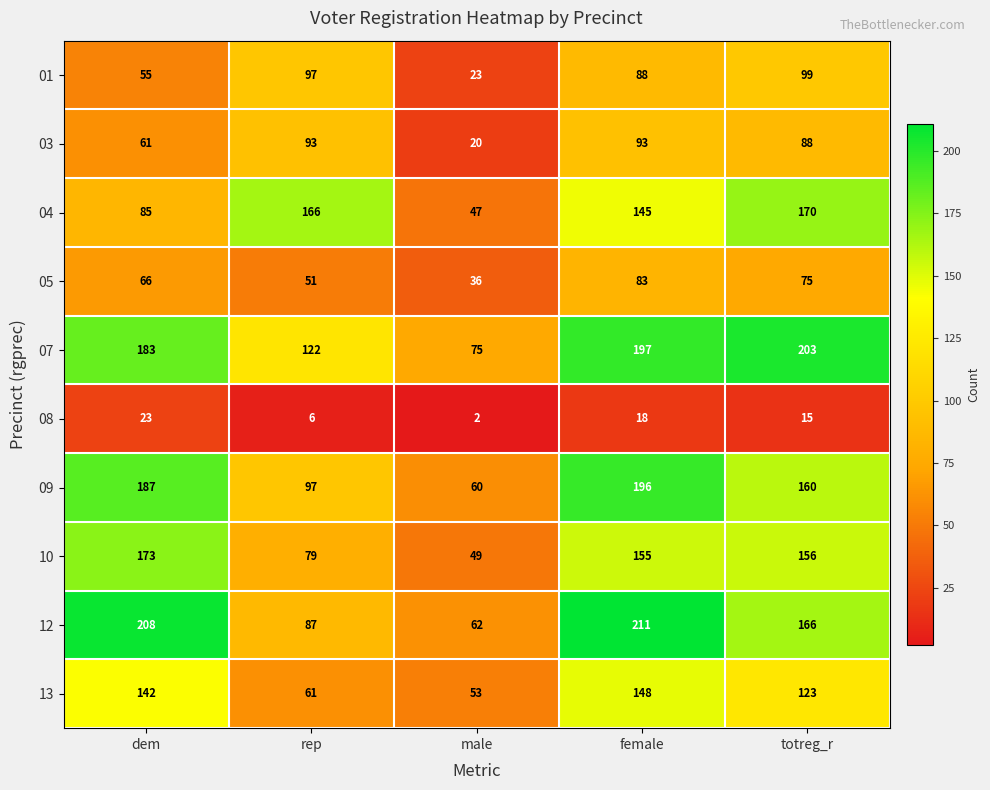

What value does the 03 series have at rep?

93